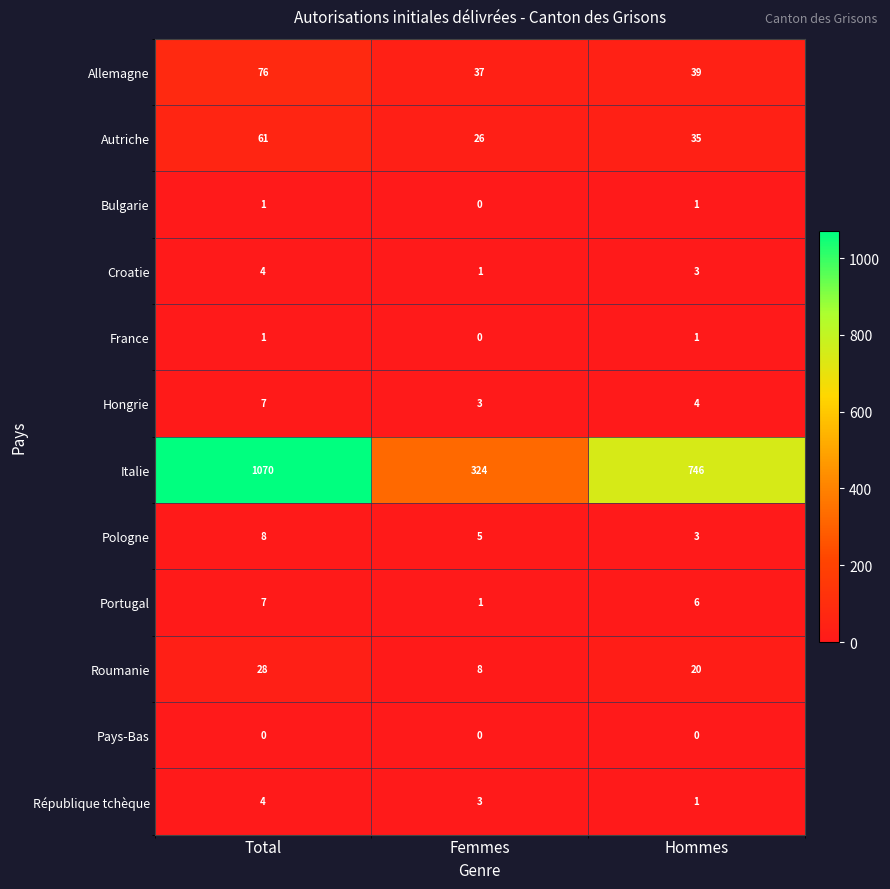

What is the average value of the Autriche series?

41